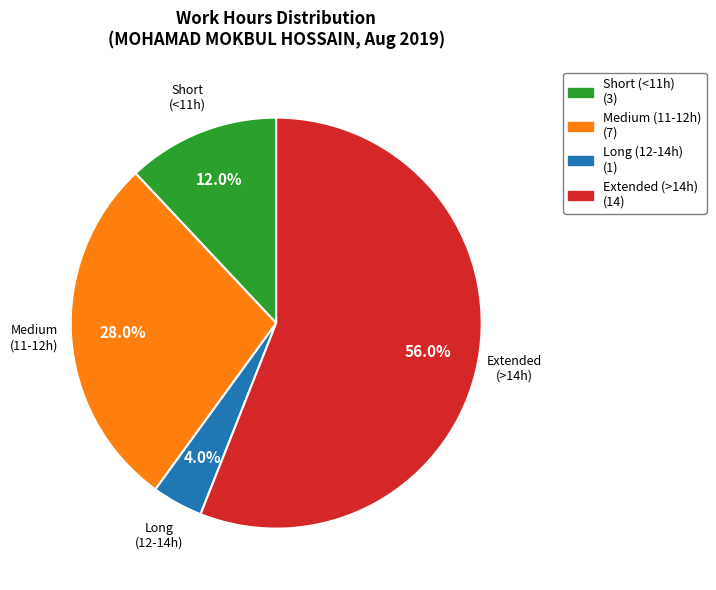

Is Extended (>14h) (14) the majority of the pie?

Yes